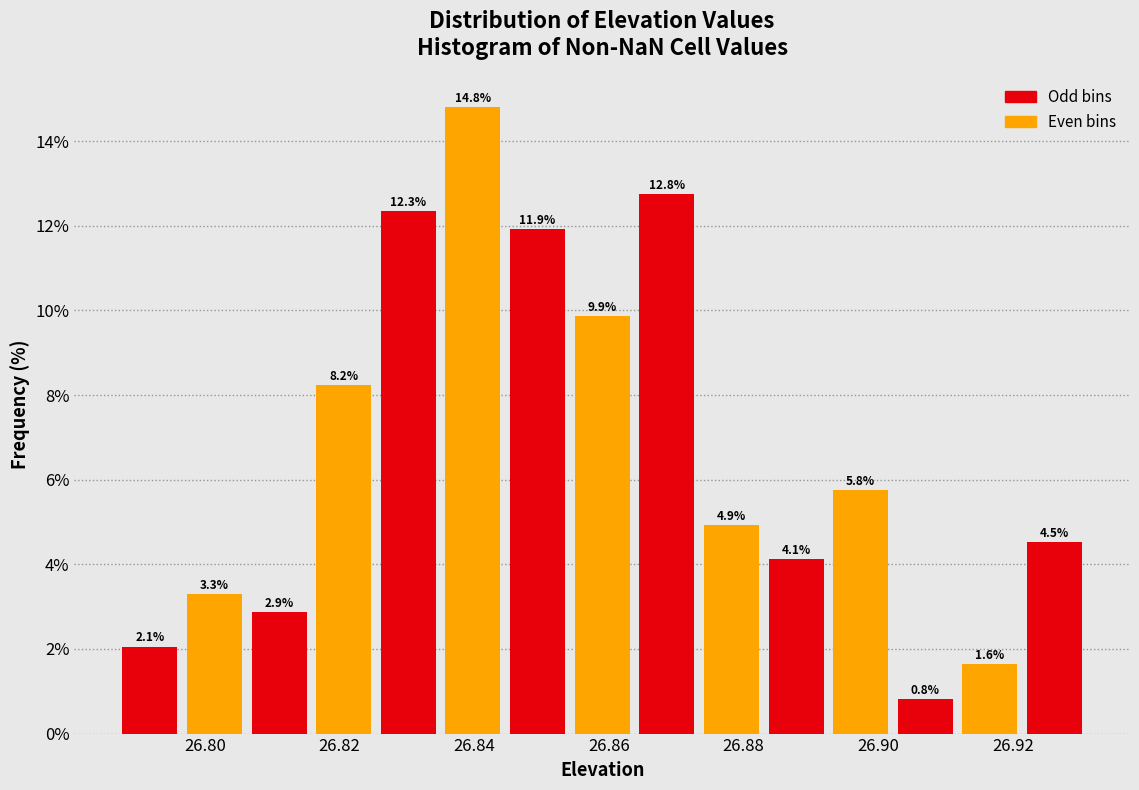

What is the height of the bar covering 26.806 to 26.816 on the x-axis? The bar edges are not printed on the chart, so give them approximately, as read against the axis.

2.9